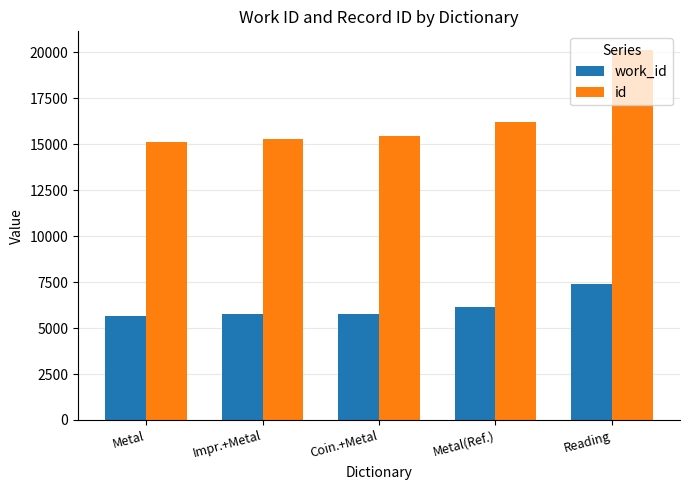

Which series has the largest total across all categories?

id